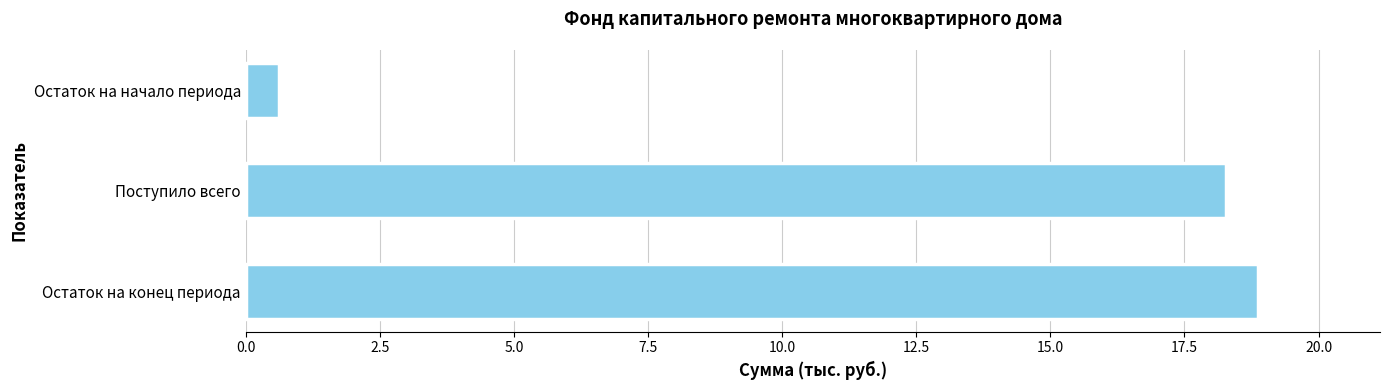

What is the difference between the maximum and minimum values?

18.3